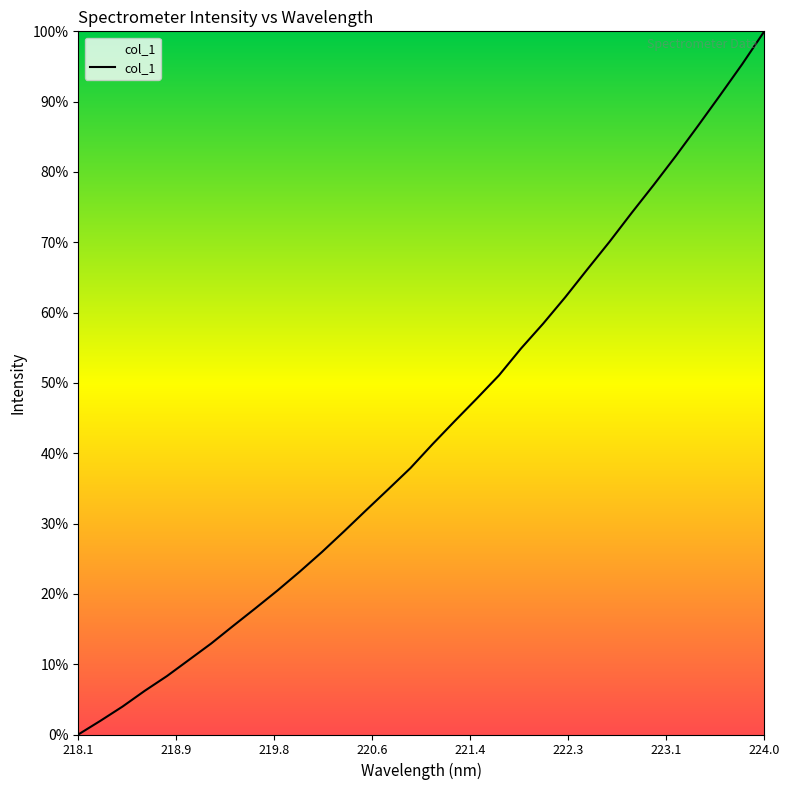

What is the greatest value displayed?

100.0